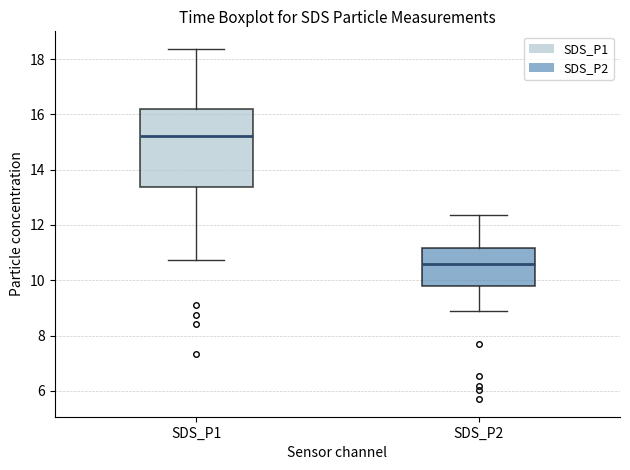

Where does the lower whisker of the box for SDS_P2 end on the y-axis? The values are not printed on the chart, so give them approximately, as read against the axis.

9.0